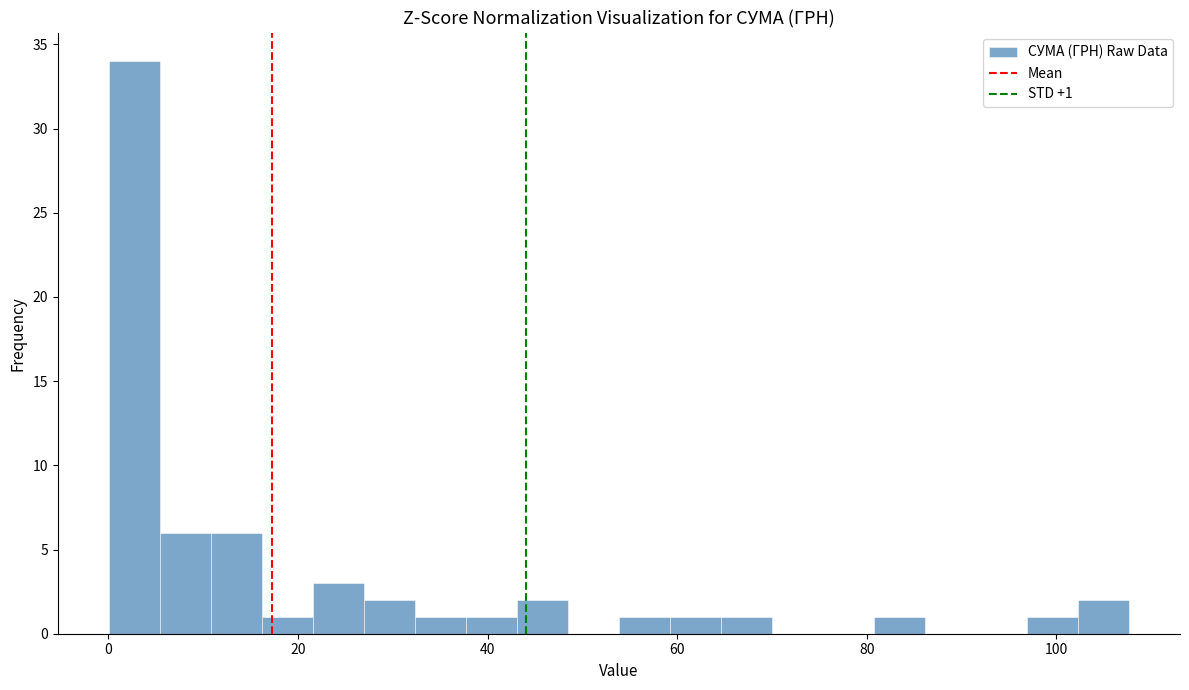

Around what value on the x-axis is the tallest bar? Give the approximate position of its centre, as read against the axis.

2